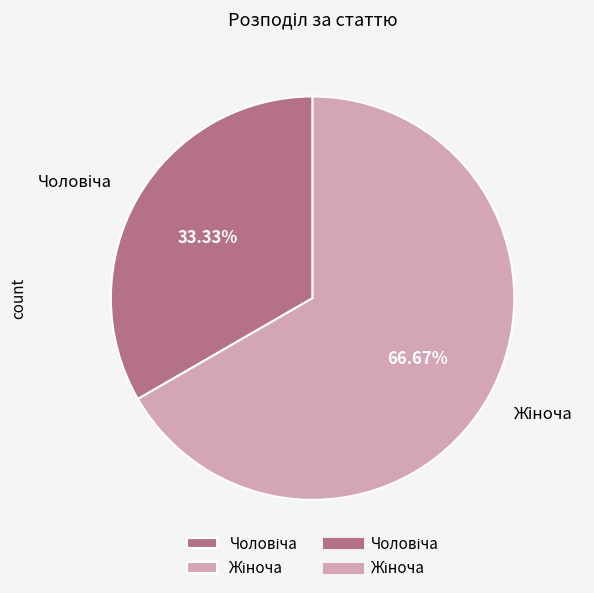

Is there any slice that represents more than half of the pie?

Yes